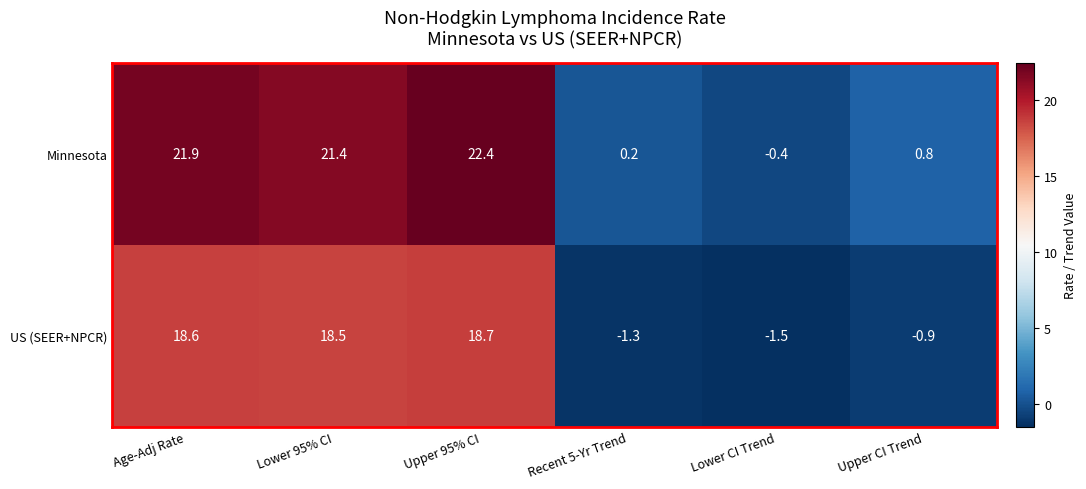

What is the difference between the Minnesota values at Lower 95% CI and Recent 5-Yr Trend?

21.2